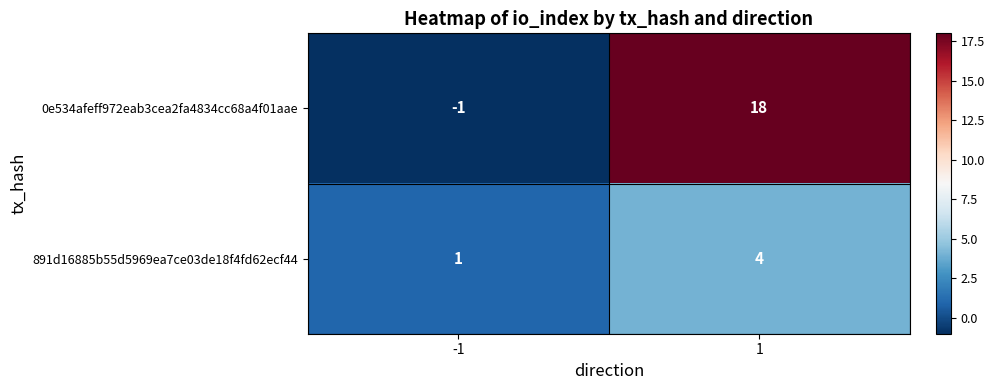

What is the maximum value shown in the chart?

18